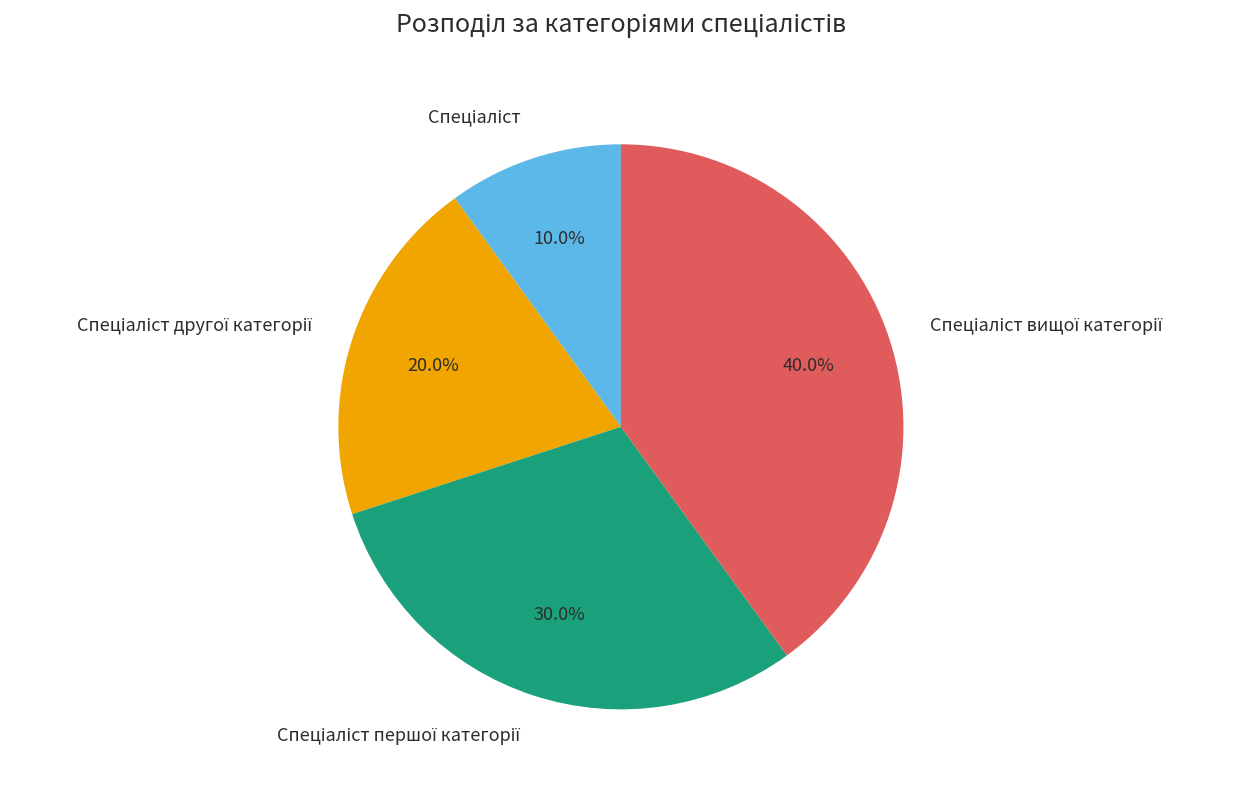

Is there a majority slice in this chart?

No